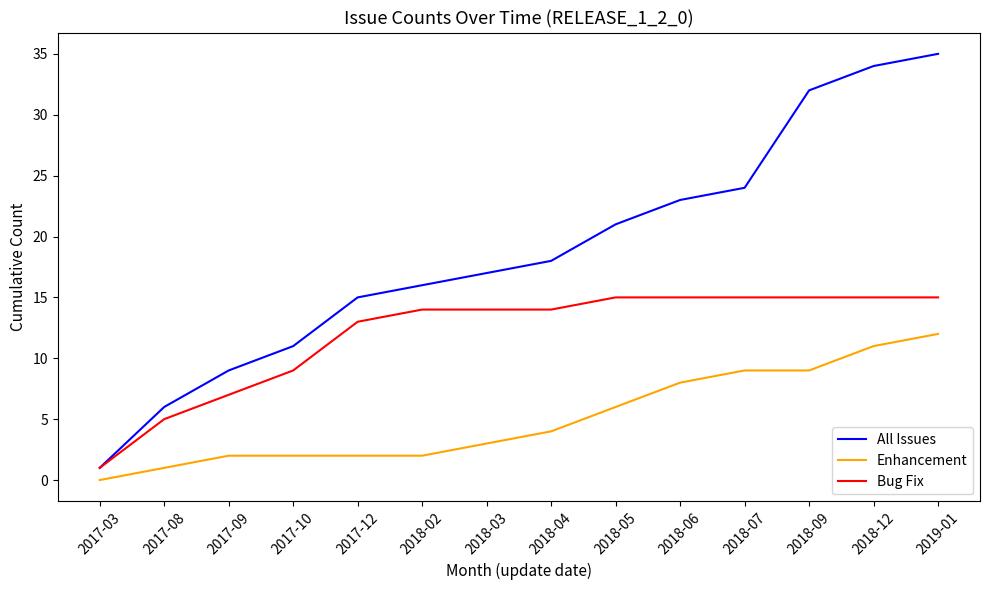

List the series in order of their overall mean, lowest first.

Enhancement, Bug Fix, All Issues